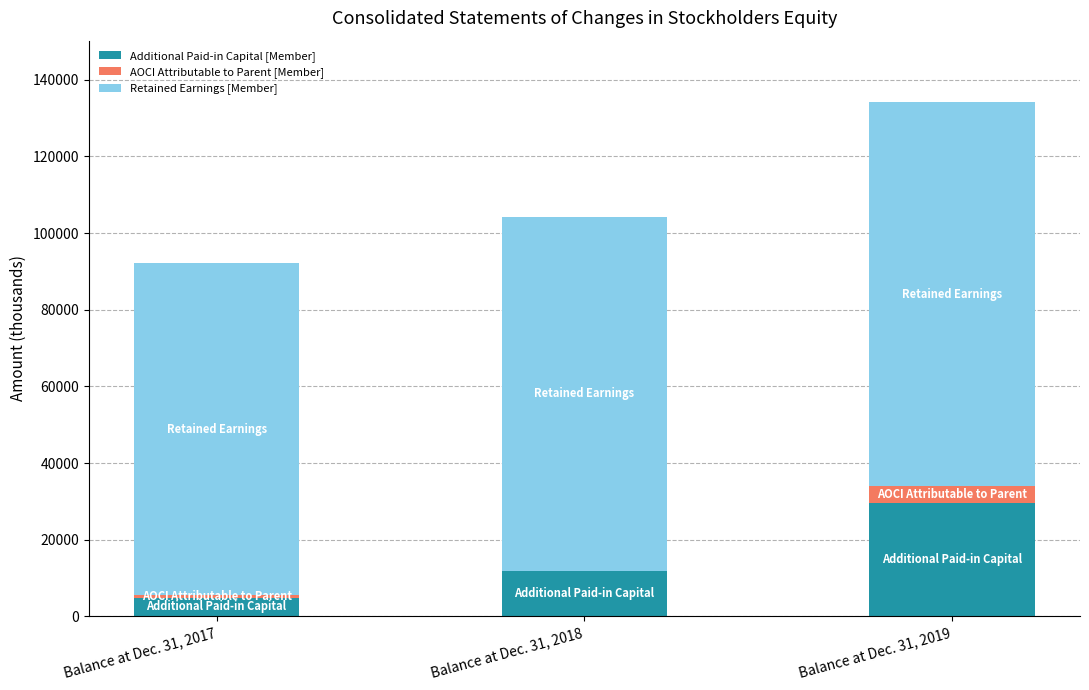

At which category is the sum across all series the highest?

Balance at Dec. 31, 2019